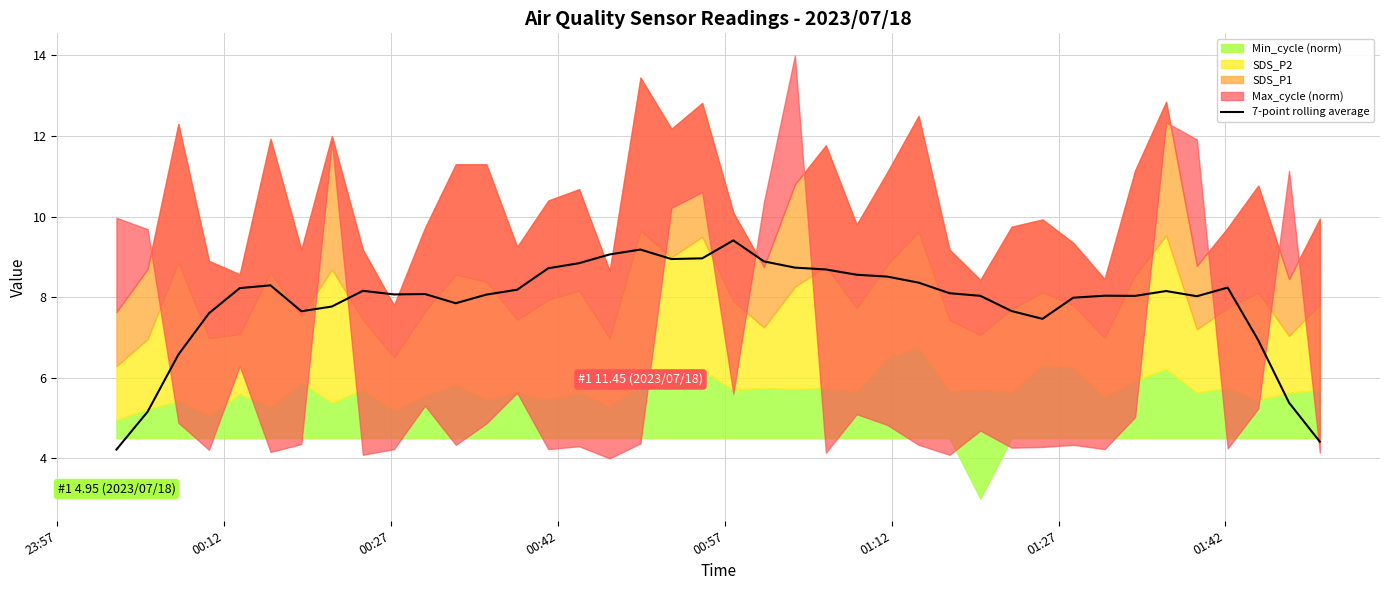

What is the minimum value for 7-point rolling average?

4.2